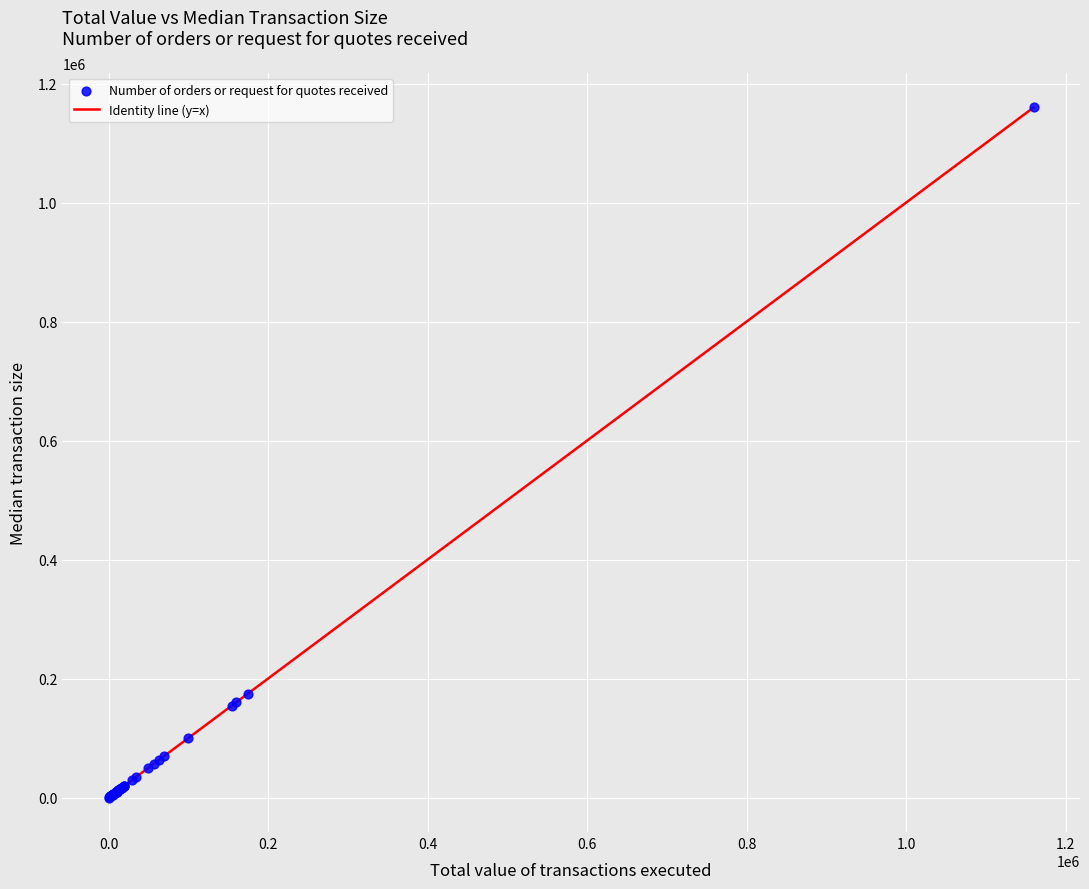

What is the maximum value shown in the chart?

1160143.8